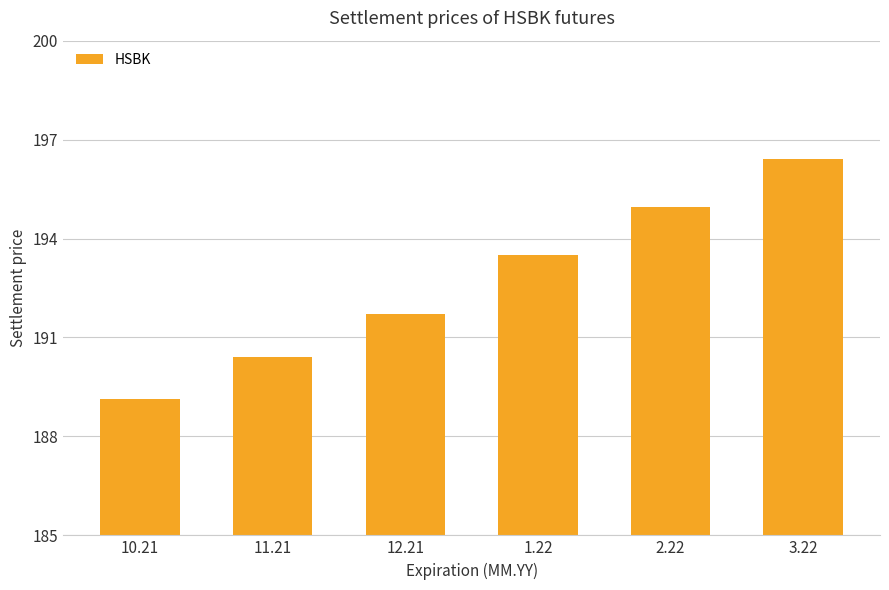

What is the sum of the values at 11.21 and 1.22?

383.9